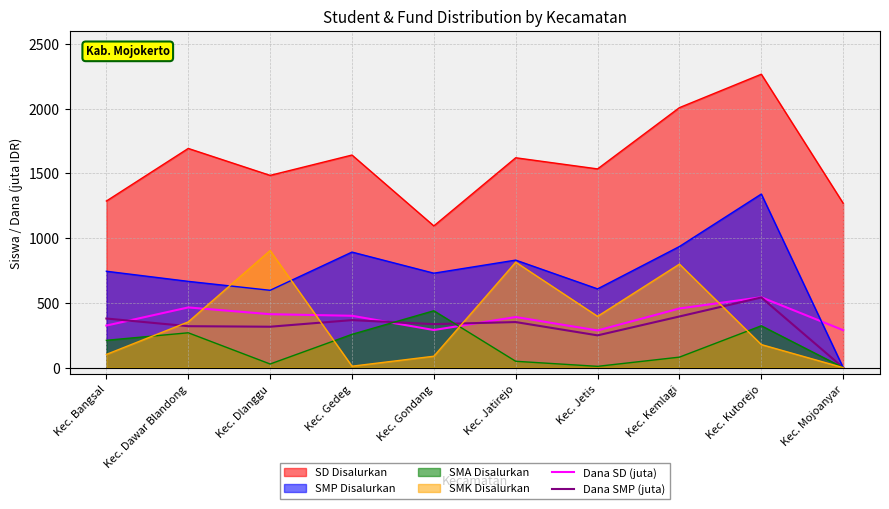

The Dana SMP (juta) series shows 173.4 at Kec. Dawar Blandong. True or false?

False